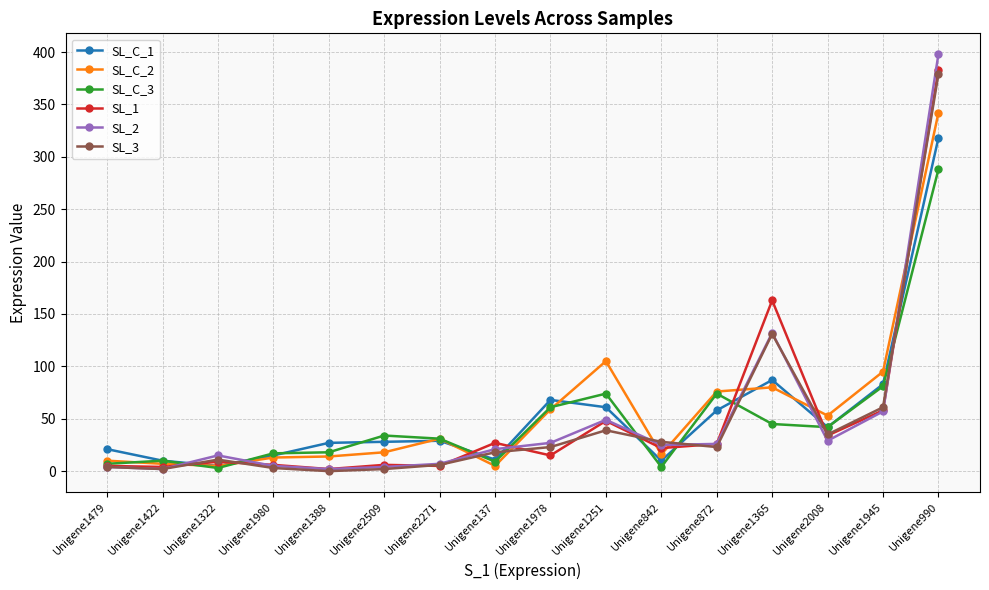

Is it true that SL_C_3 equals 7 at Unigene1479?

True